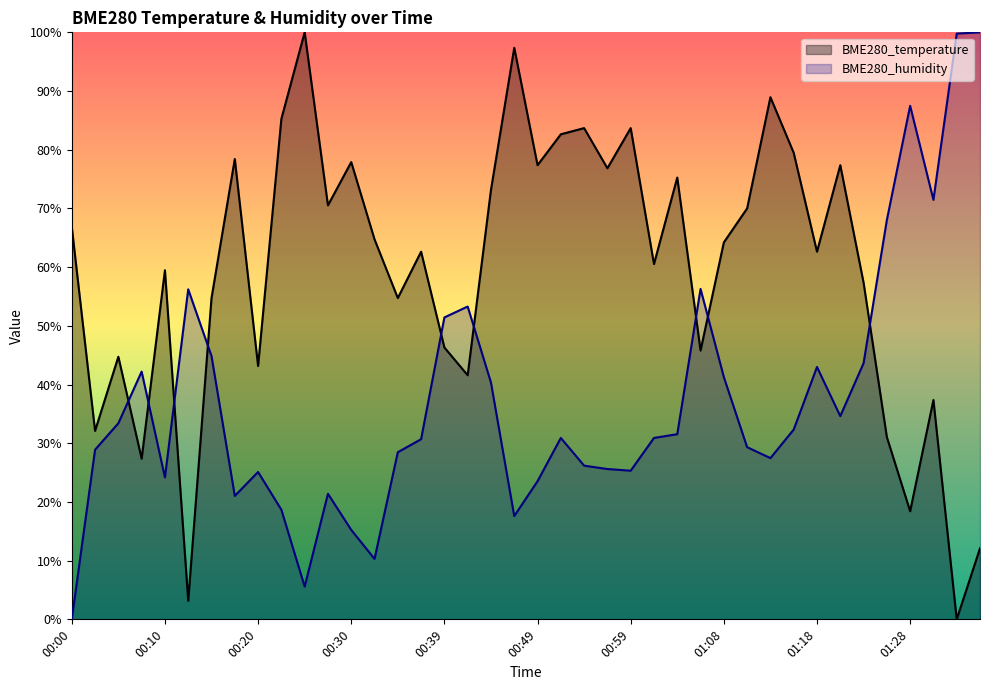

Reading right to left, what are all the values shown in this chart?

BME280_temperature: 12.1	0.0	37.4	18.4	31.1	57.4	77.4	62.6	79.5	88.9	70.0	64.2	45.8	75.3	60.5	83.7	76.8	83.7	82.6	77.4	97.4	73.2	41.6	46.3	62.6	54.7	64.7	77.9	70.5	100.0	85.3	43.2	78.4	54.7	3.2	59.5	27.4	44.7	32.1	66.8
BME280_humidity: 100.0	99.8	71.5	87.5	68.0	43.6	34.6	43.0	32.3	27.5	29.3	41.3	56.3	31.5	30.9	25.3	25.6	26.2	30.9	23.5	17.6	40.3	53.3	51.4	30.7	28.5	10.3	15.2	21.4	5.6	18.7	25.1	21.0	44.8	56.2	24.2	42.2	33.4	28.9	0.0